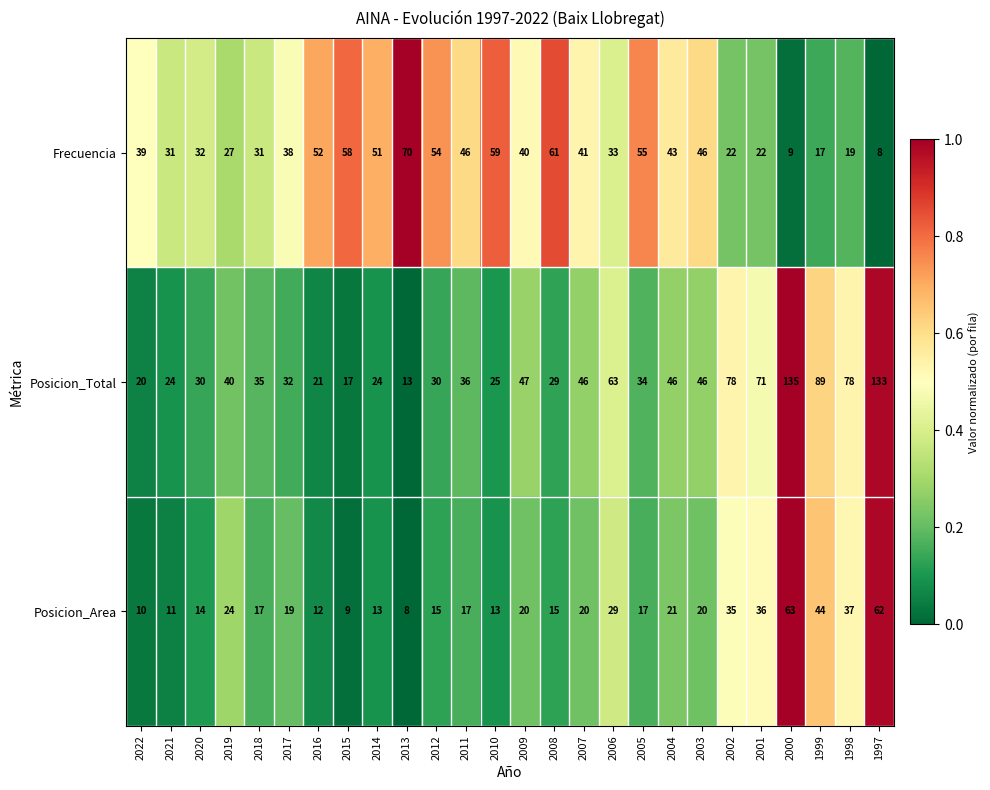

Between 2012 and 2004, which series saw the biggest shift?

Posicion_Total